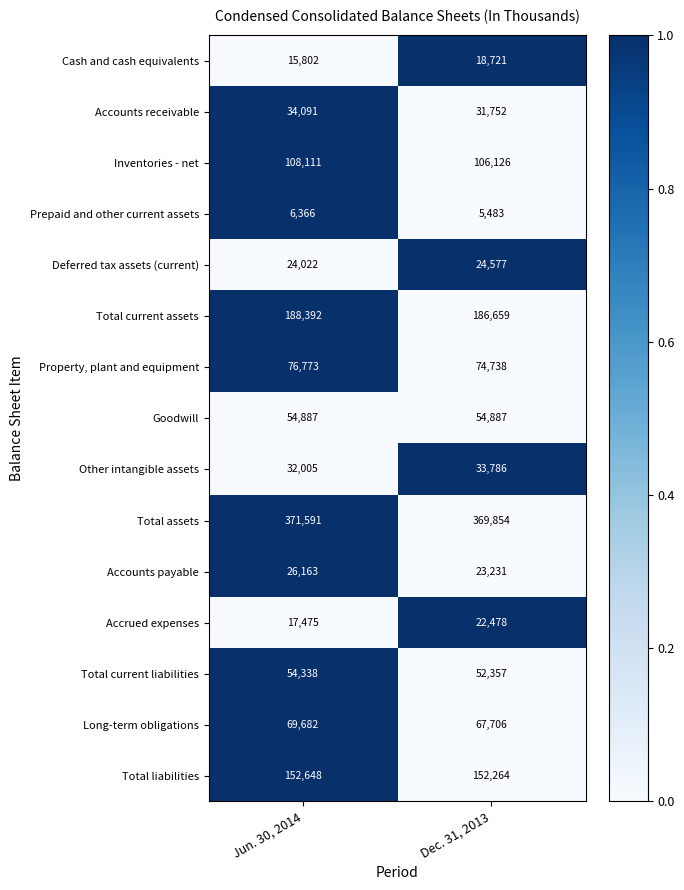

At which label does Total current assets reach its peak?

Jun. 30, 2014